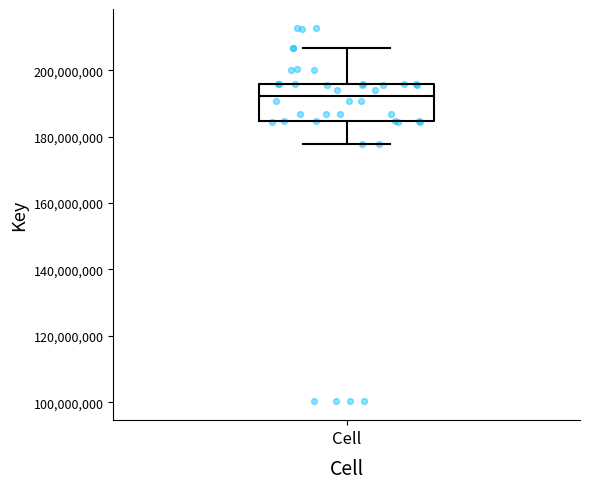

Read this box plot against the y-axis: the position of the median line, the range covered by the box, and the ends of both whiskers. The values are not printed on the chart, so give them approximately, as read against the axis.

median 192000000, box 184000000 to 196000000, whiskers 178000000 to 206000000